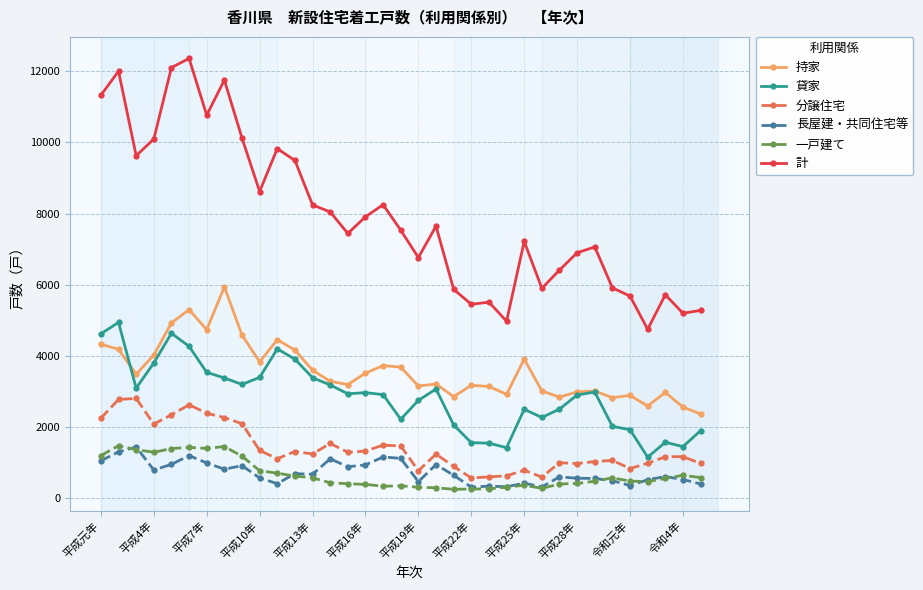

True or false: 分譲住宅 has more than 0 points higher than both neighbors.

True